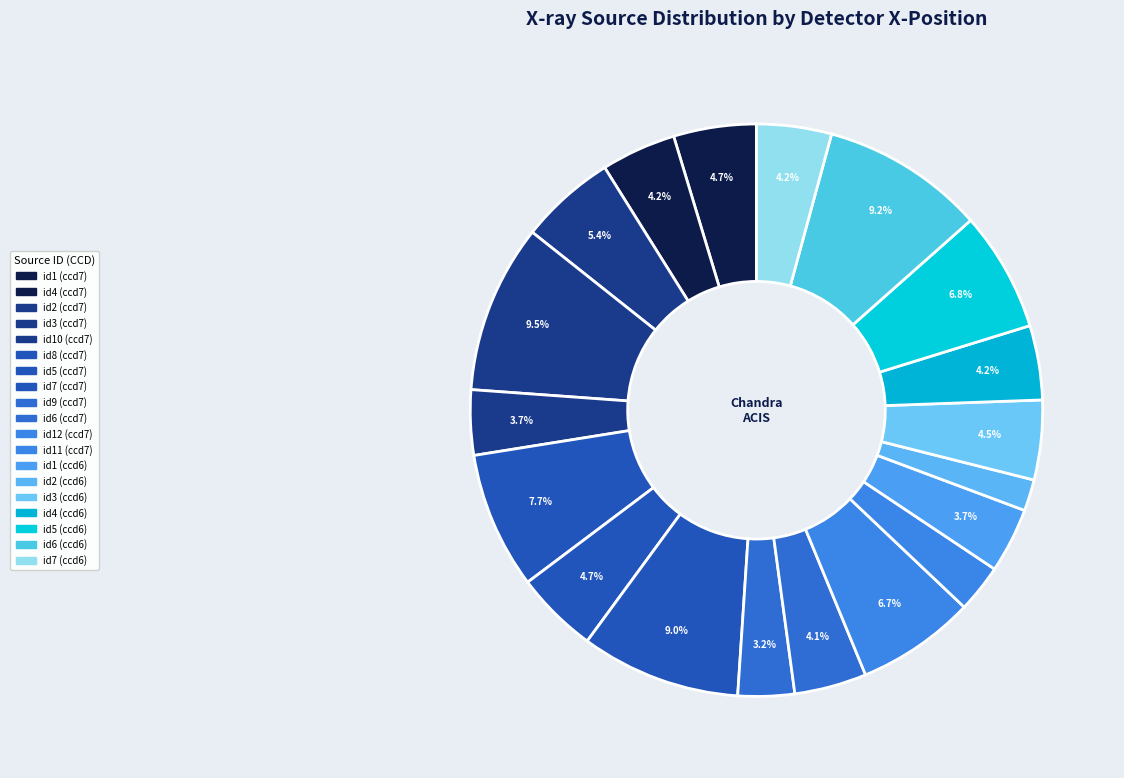

Count the number of slices in the pie.

19